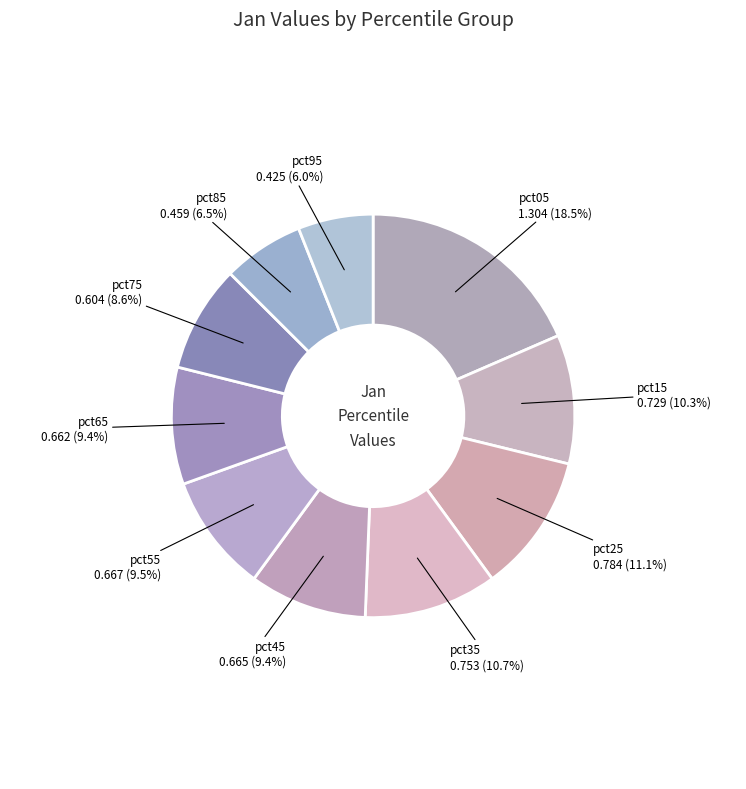

Count the number of slices in the pie.

10